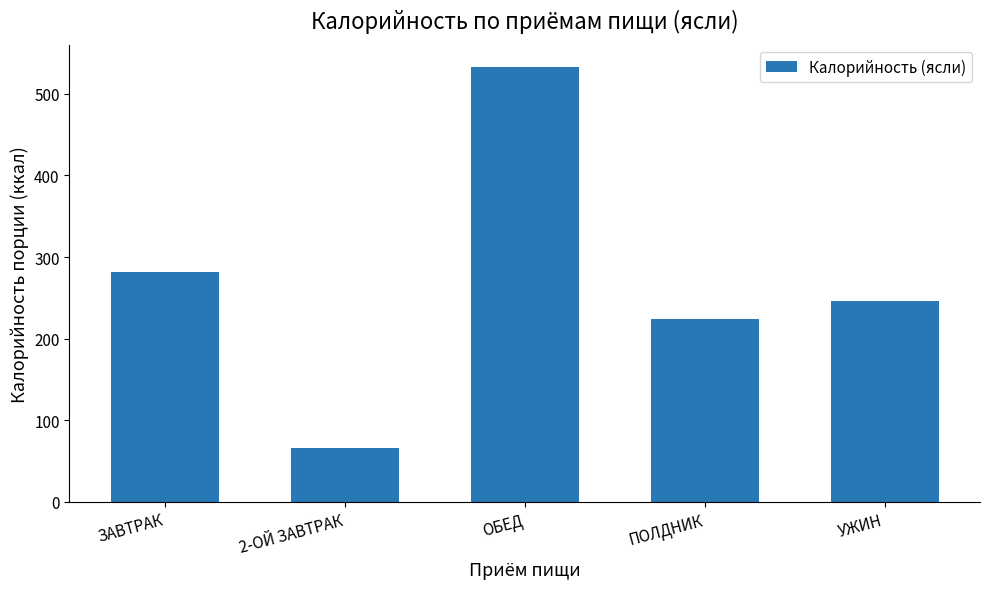

What is the average value?

270.2